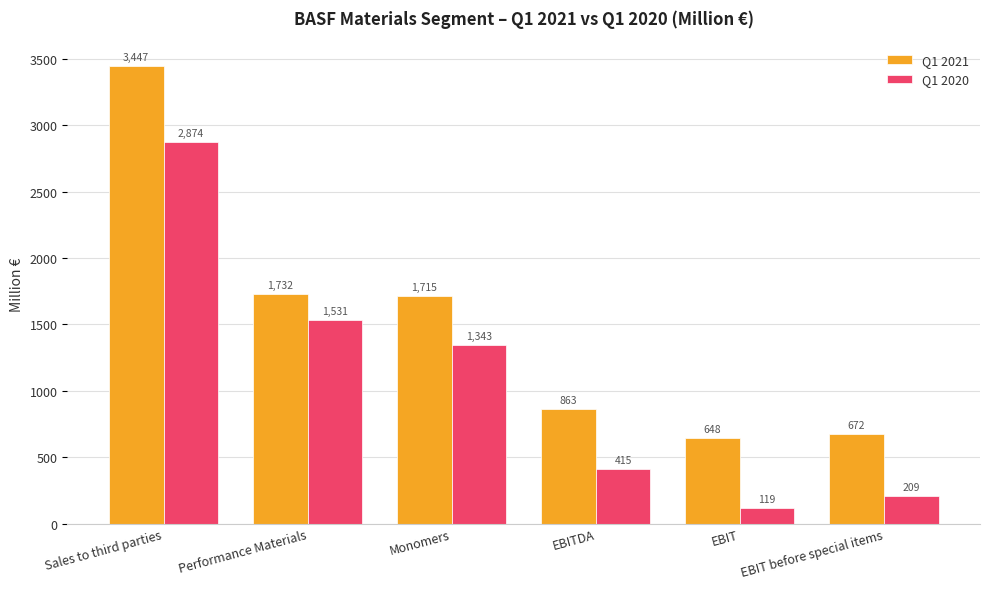

What is the value of the Q1 2021 bar at the 6th from the left?

672